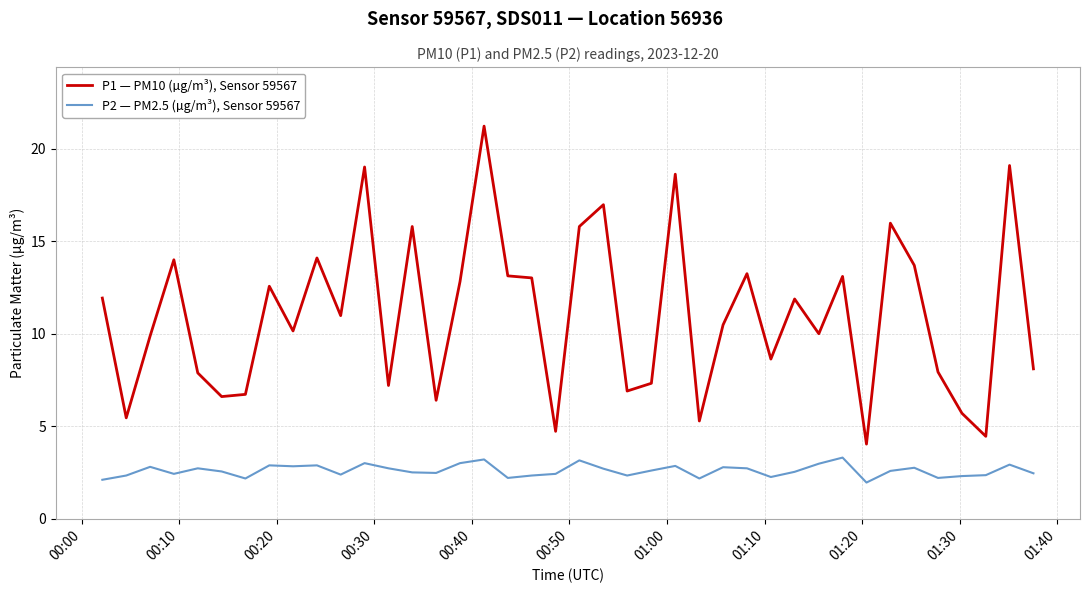

True or false: P1 — PM10 (µg/m³), Sensor 59567 and P2 — PM2.5 (µg/m³), Sensor 59567 cross at least once.

False